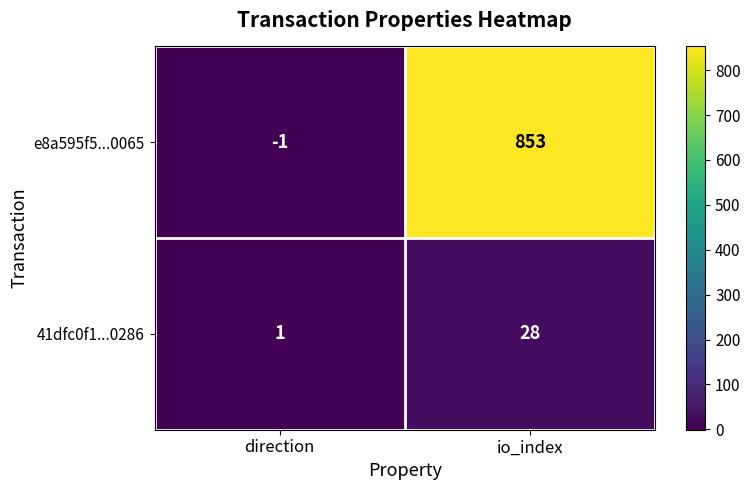

What is the difference between the highest and lowest values at direction?

2